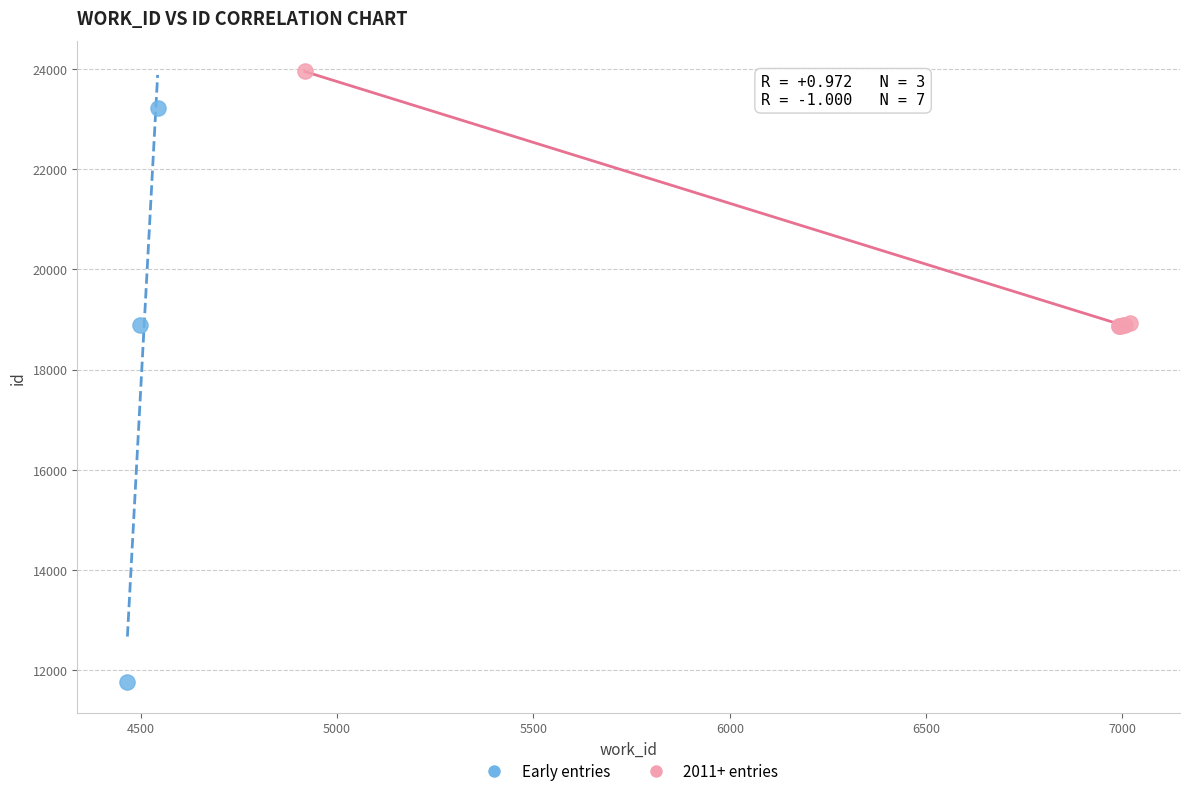

Which series has the widest spread of Y values?

Early entries